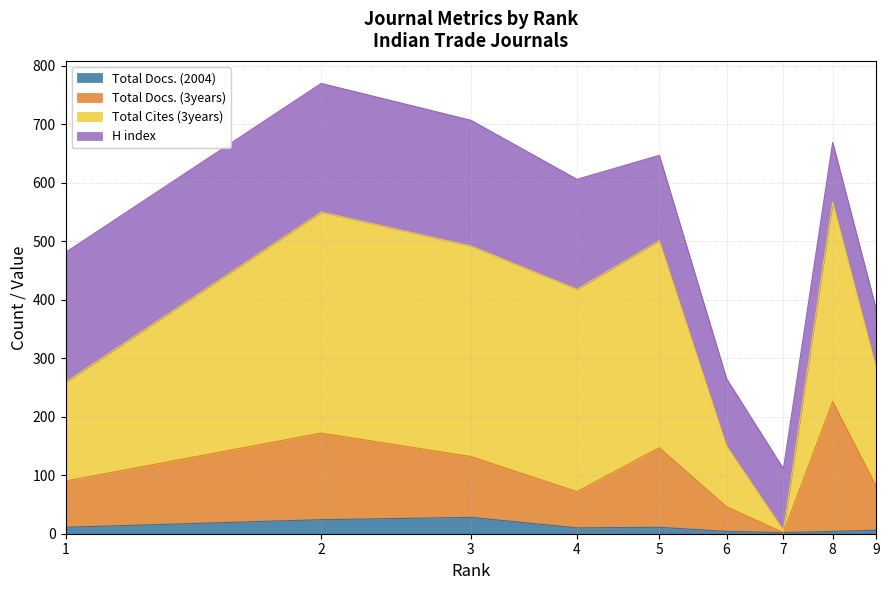

Which series changed the most between 4 and 8?

Total Docs. (3years)